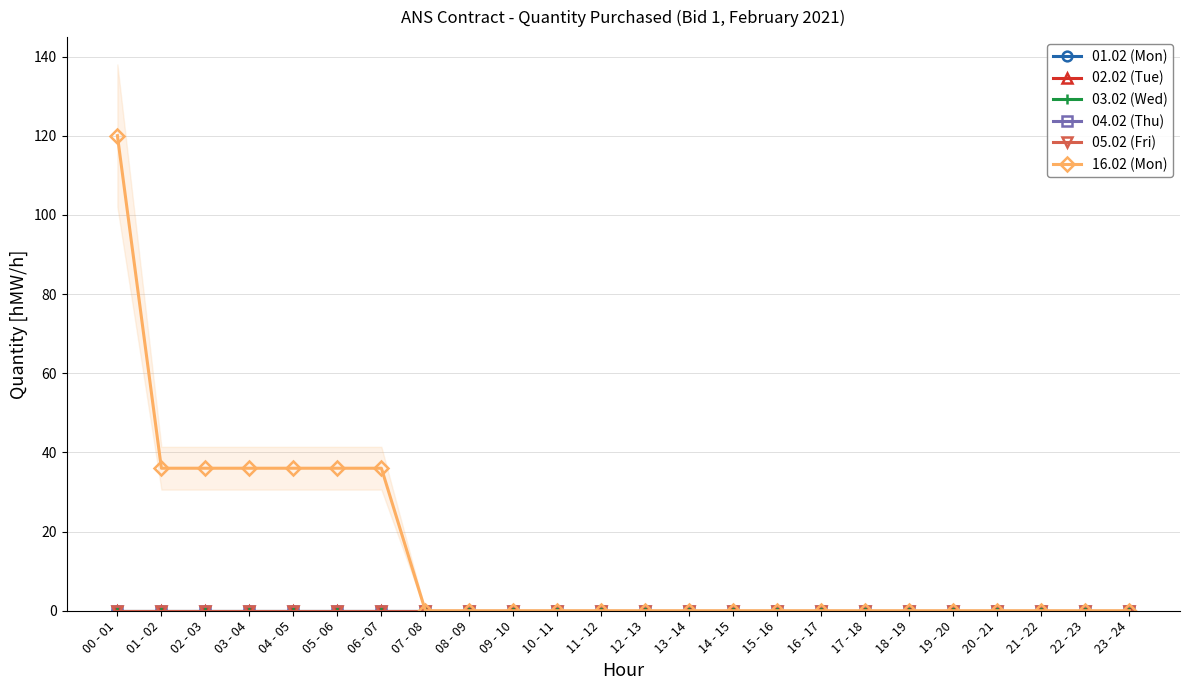

At which category is the sum across all series the highest?

00 - 01